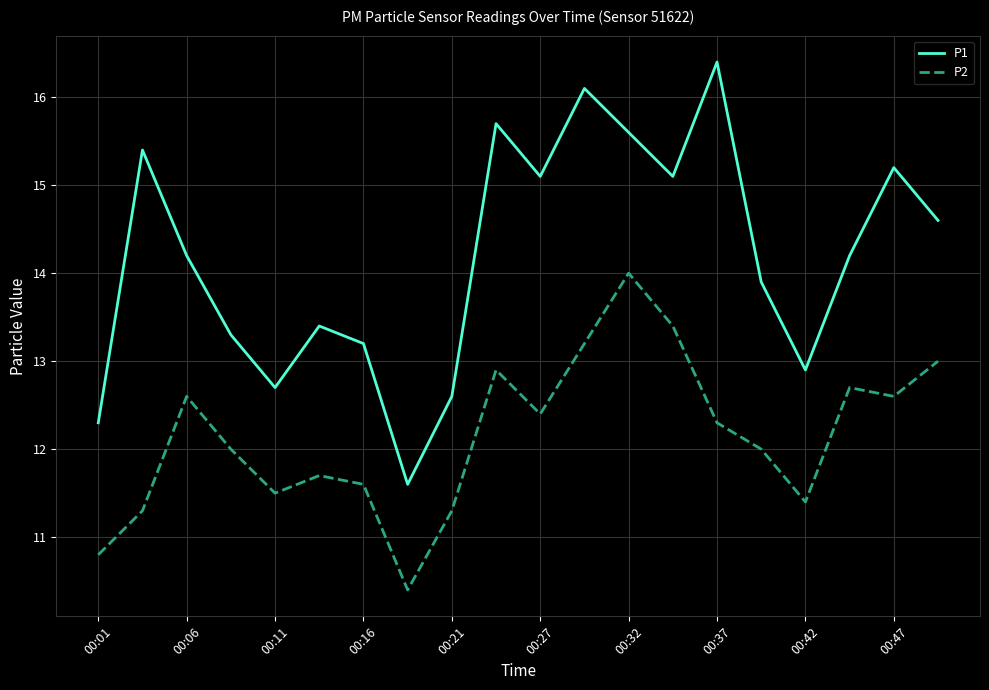

Rank the series by their maximum value, from lowest to highest.

P2, P1